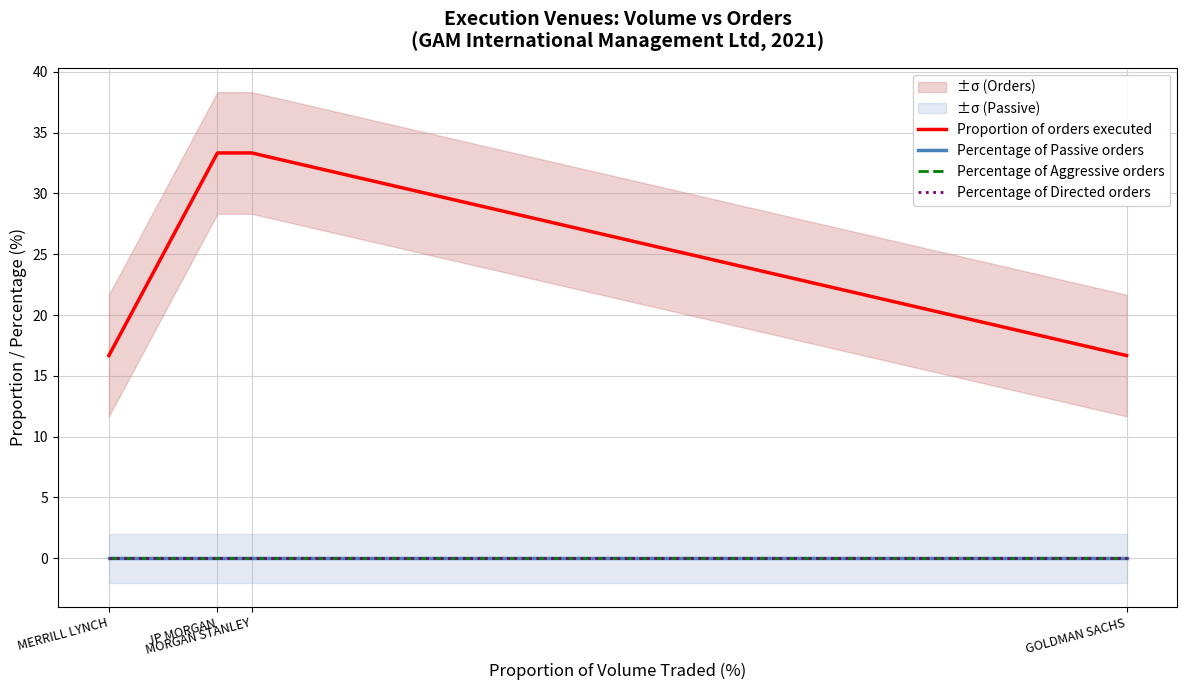

How many lines are shown in the chart?

4